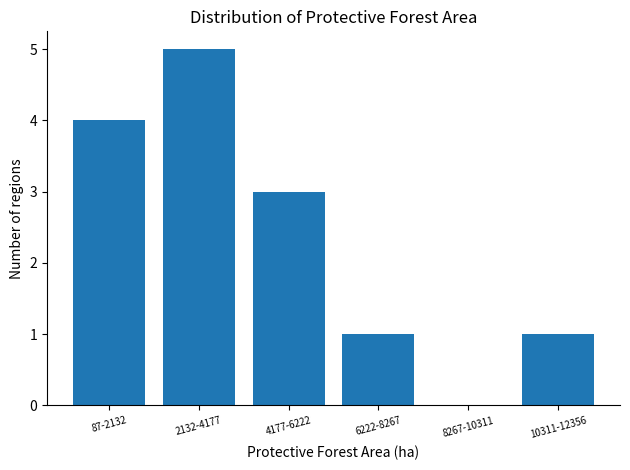

Reading left to right, list all the values displayed in this chart.

87-2132=4	2132-4177=5	4177-6222=3	6222-8267=1	8267-10311=0	10311-12356=1